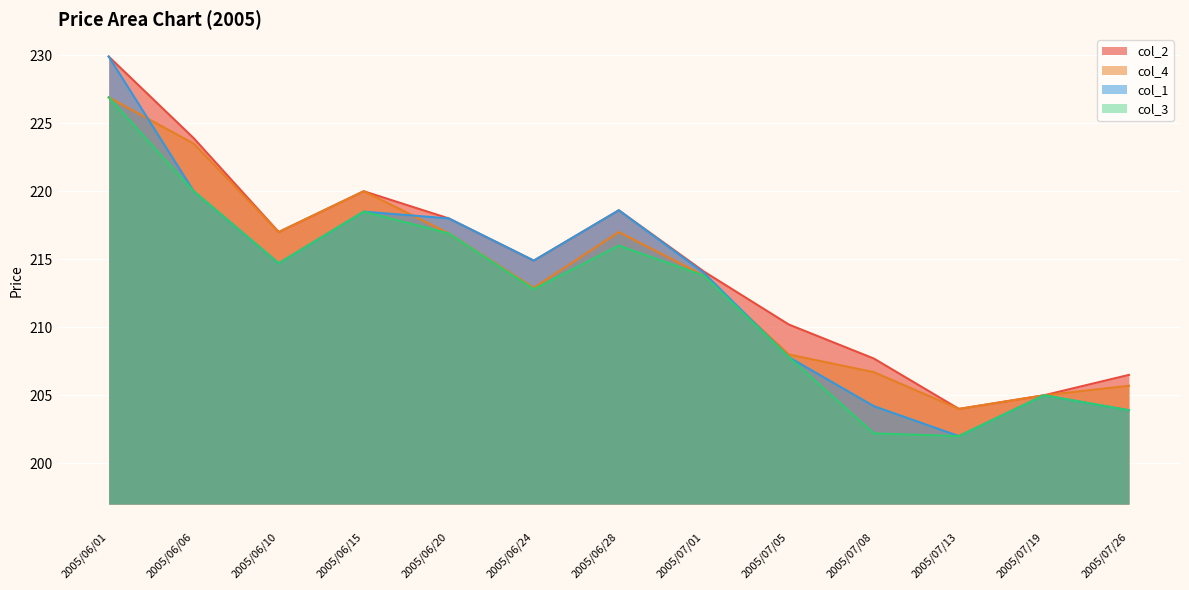

What is the label of the 7th point from the right?

2005/06/28